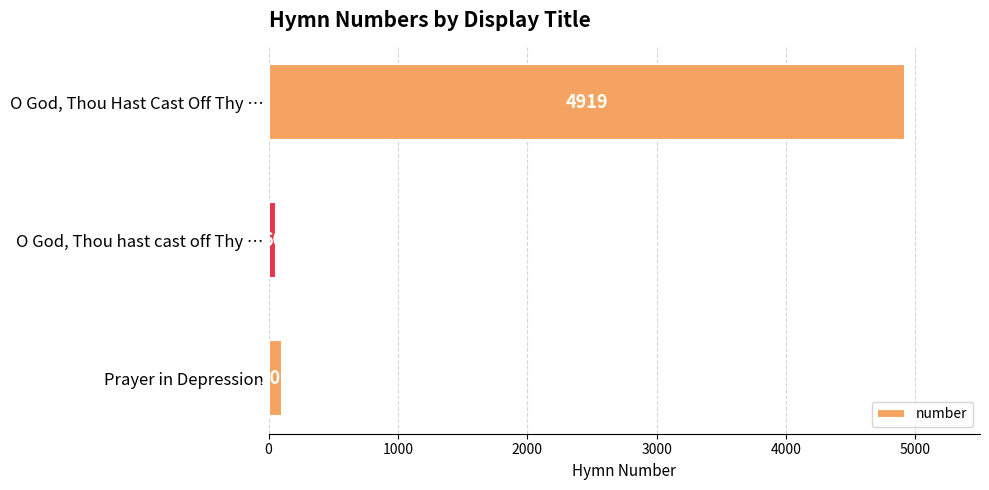

What is the difference between the second highest and minimum values?

40